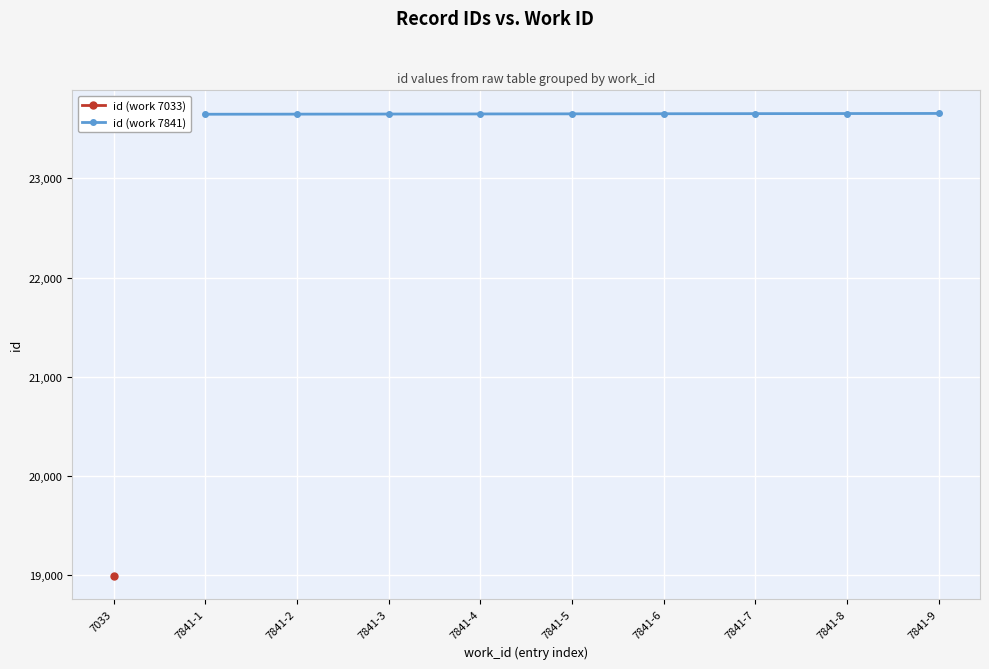

What is the value of the 3rd point from the left?

23649